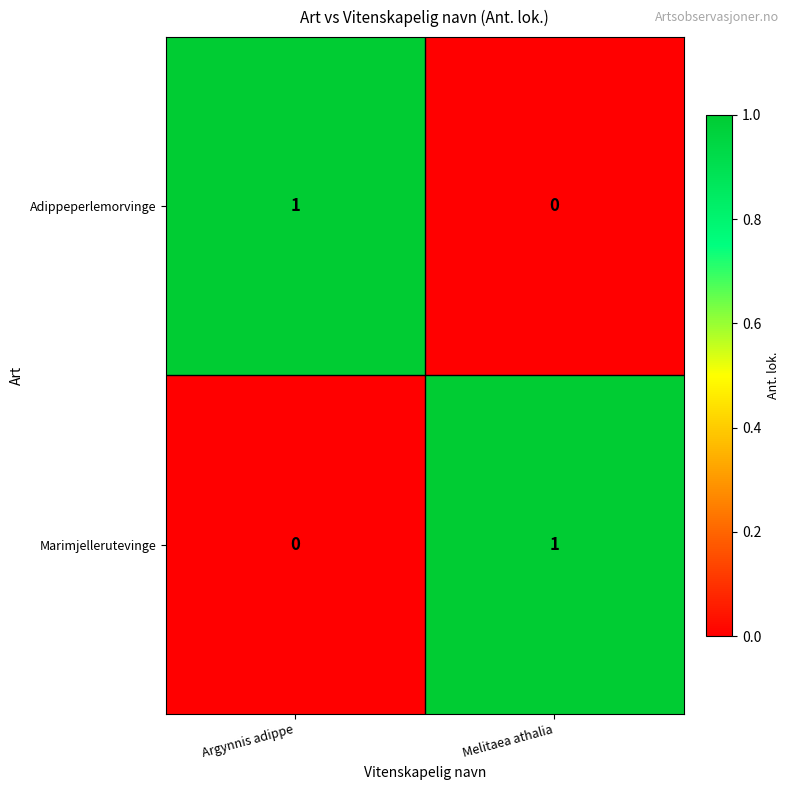

What is the greatest value displayed?

1